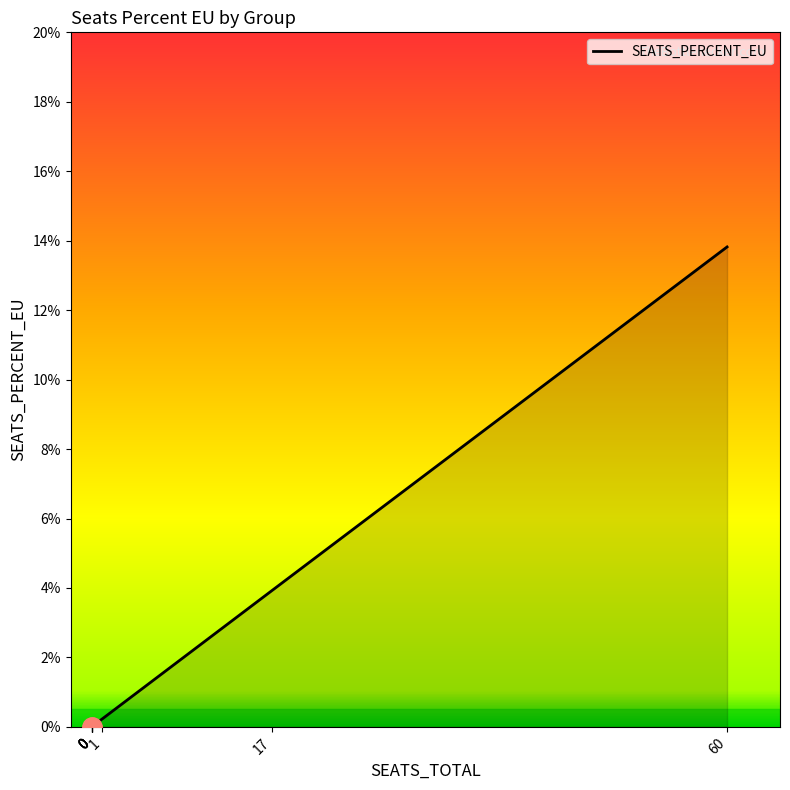

Does the chart display data point markers on the line(s)?

No